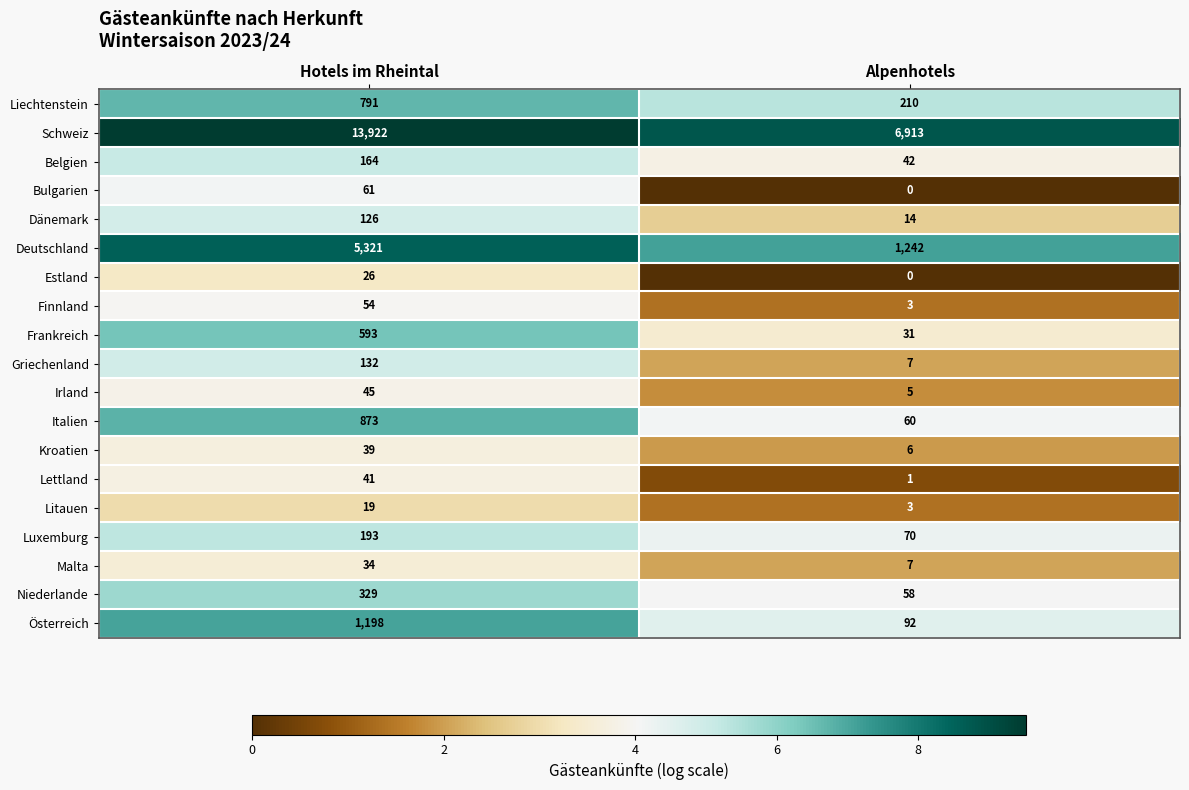

The Lettland series shows 2 at Alpenhotels. True or false?

False